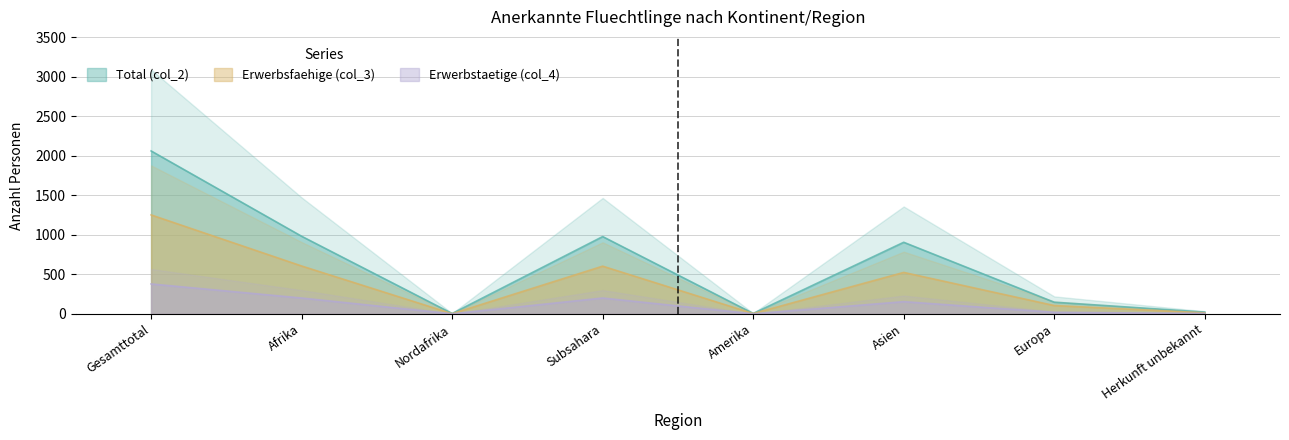

What is the value of the Total (col_2) point at the 8th from the left?

22